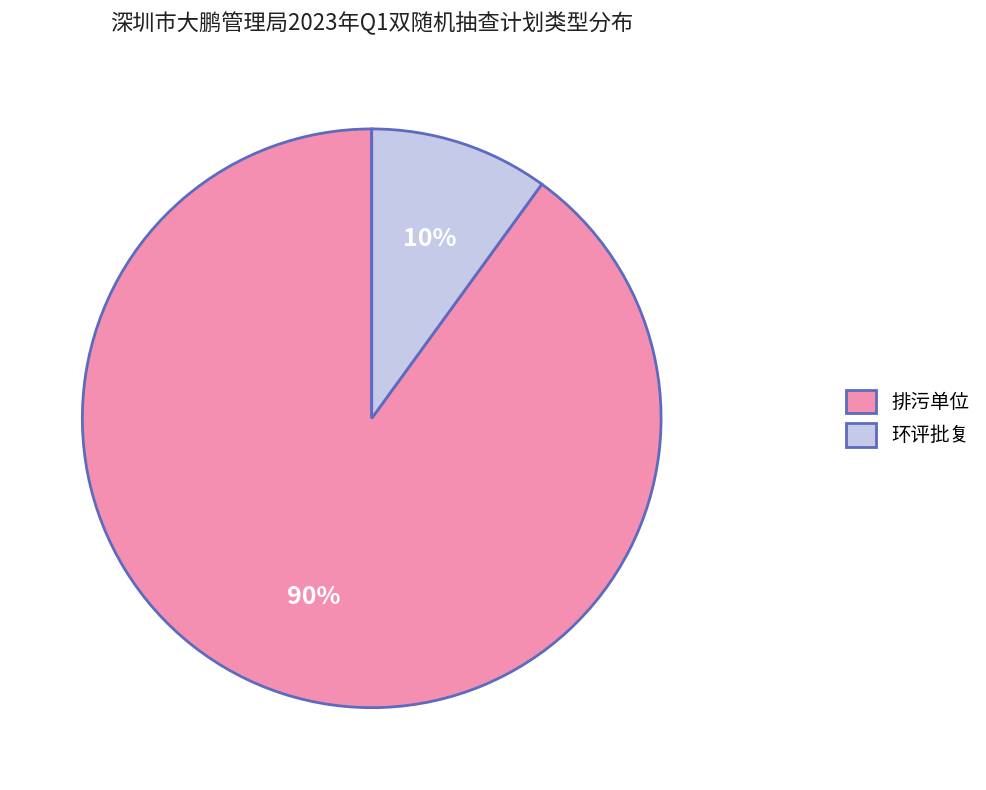

Approximately how many times larger is the value at 排污单位 compared to 环评批复?

9.0